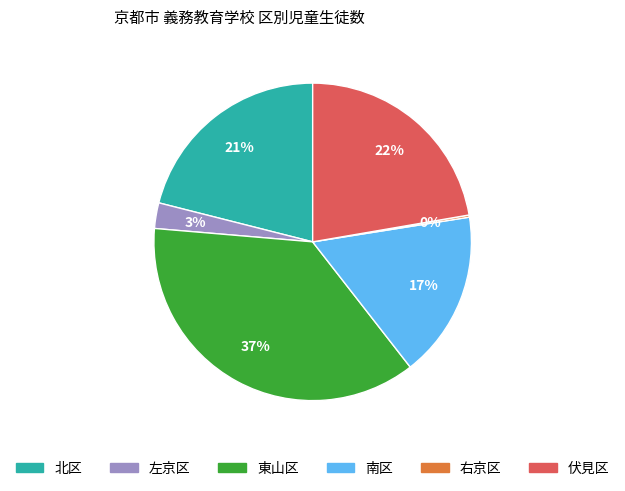

What is the ratio of the value at 東山区 to the value at 南区?

2.2